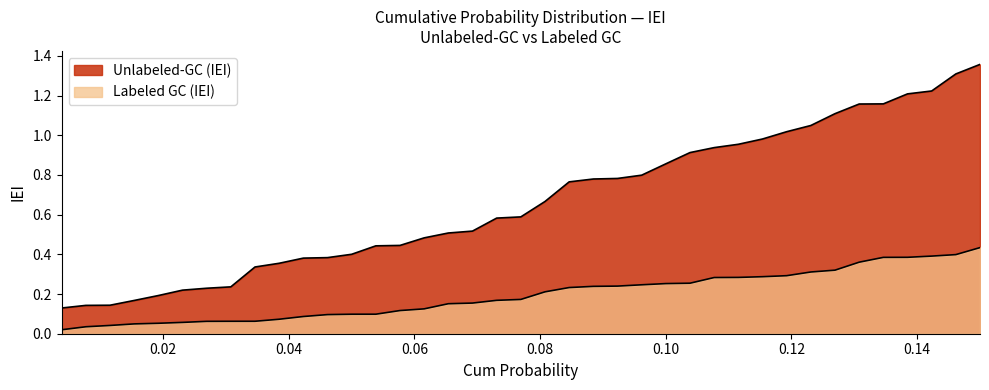

Reading left to right, list all the values displayed in this chart.

Unlabeled-GC (IEI): 0.1	0.1	0.1	0.2	0.2	0.2	0.2	0.2	0.3	0.4	0.4	0.4	0.4	0.4	0.4	0.5	0.5	0.5	0.6	0.6	0.7	0.8	0.8	0.8	0.8	0.9	0.9	0.9	1.0	1.0	1.0	1.0	1.1	1.2	1.2	1.2	1.2	1.3	1.4
Labeled GC (IEI): 0.0	0.0	0.0	0.0	0.1	0.1	0.1	0.1	0.1	0.1	0.1	0.1	0.1	0.1	0.1	0.1	0.2	0.2	0.2	0.2	0.2	0.2	0.2	0.2	0.2	0.3	0.3	0.3	0.3	0.3	0.3	0.3	0.3	0.4	0.4	0.4	0.4	0.4	0.4